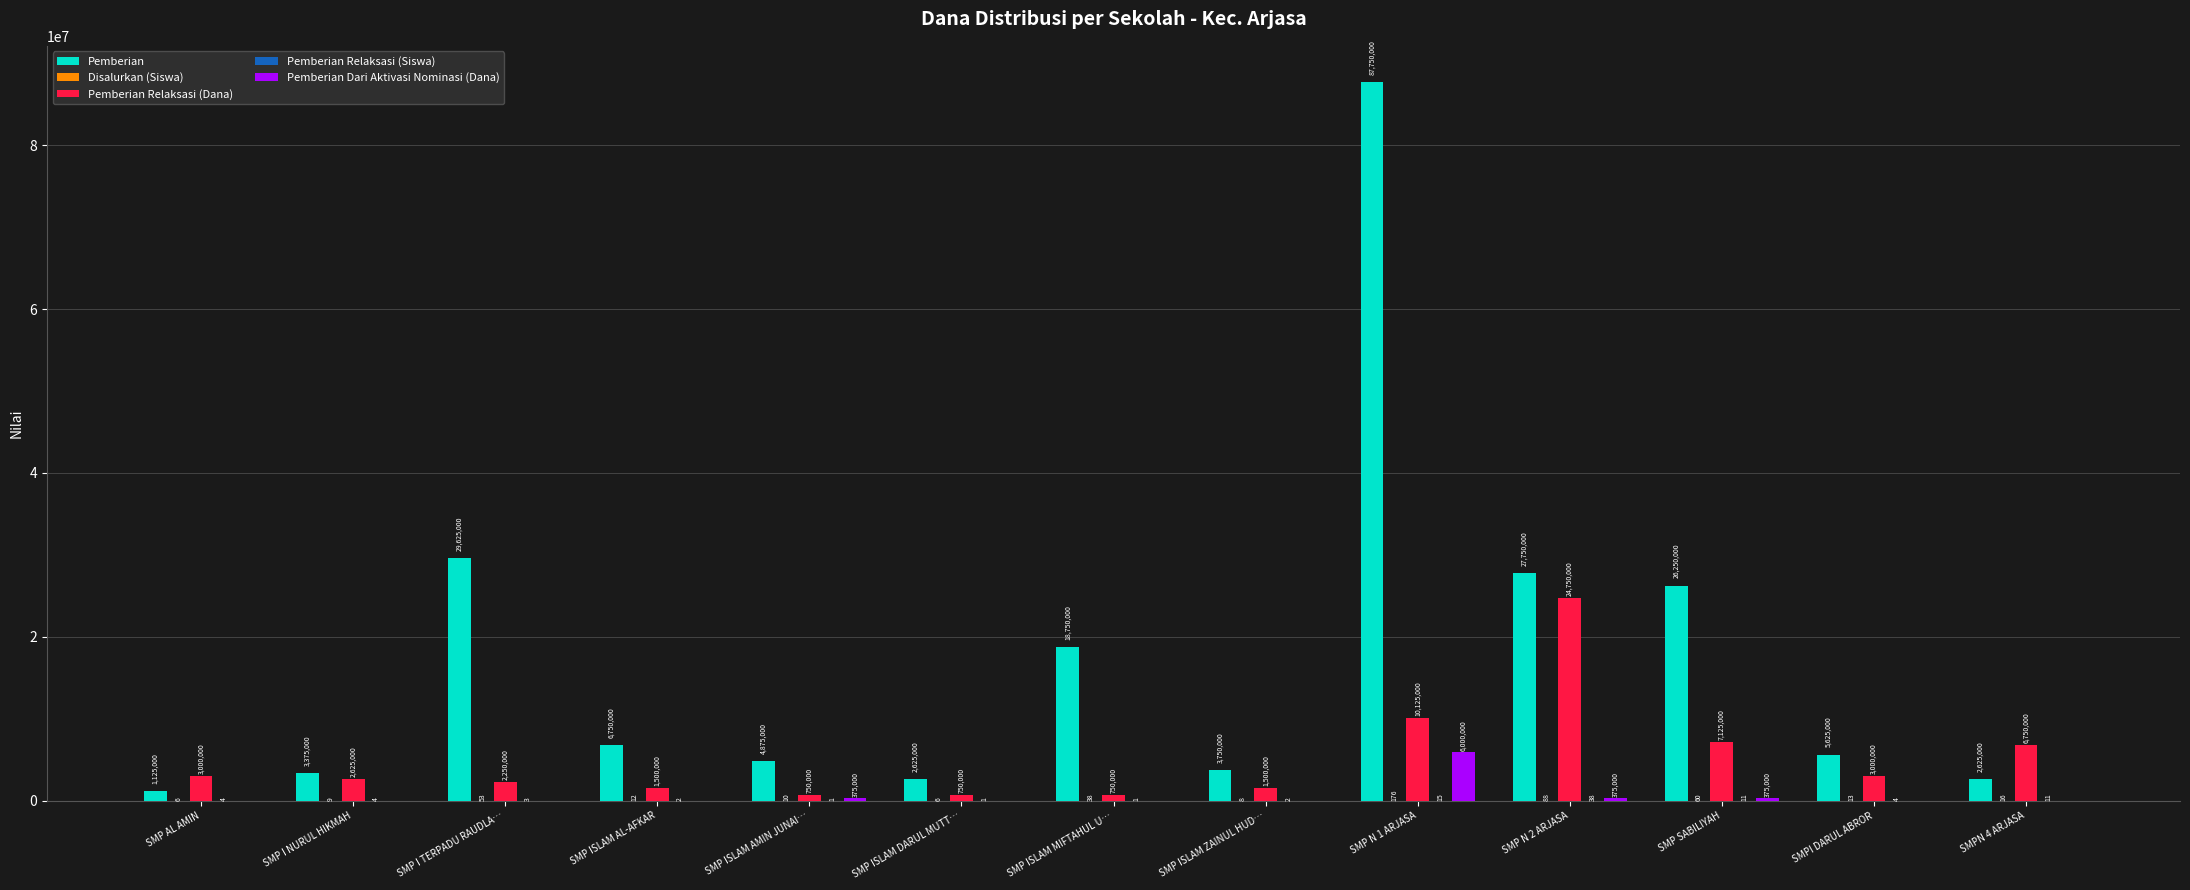

Which category has the highest value in the Pemberian Dari Aktivasi Nominasi (Dana) series?

SMP N 1 ARJASA